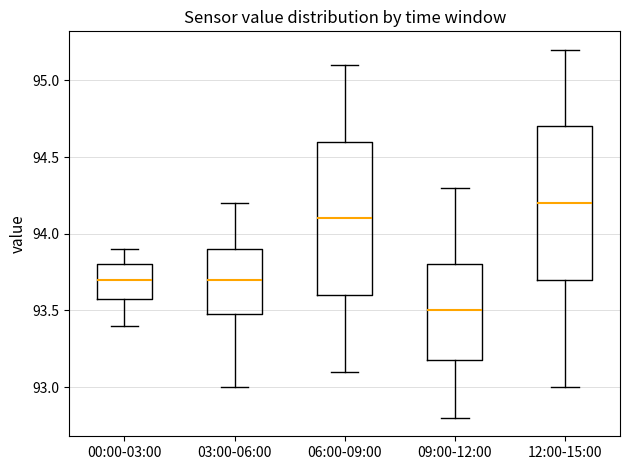

Which box has the highest median line?

12:00-15:00